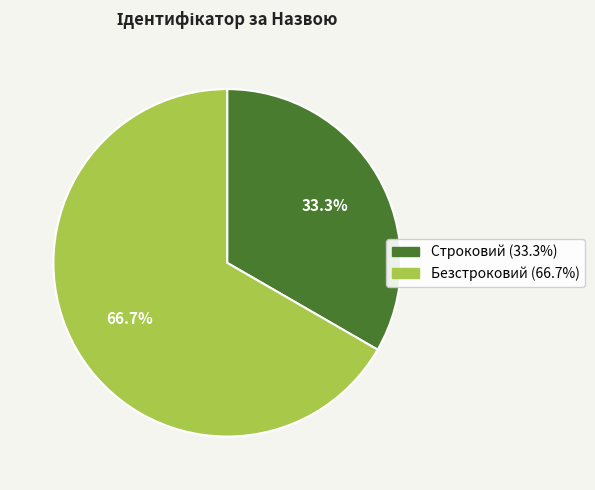

To the nearest percent, what is the difference between the Строковий and Безстроковий slice percentages?

33%